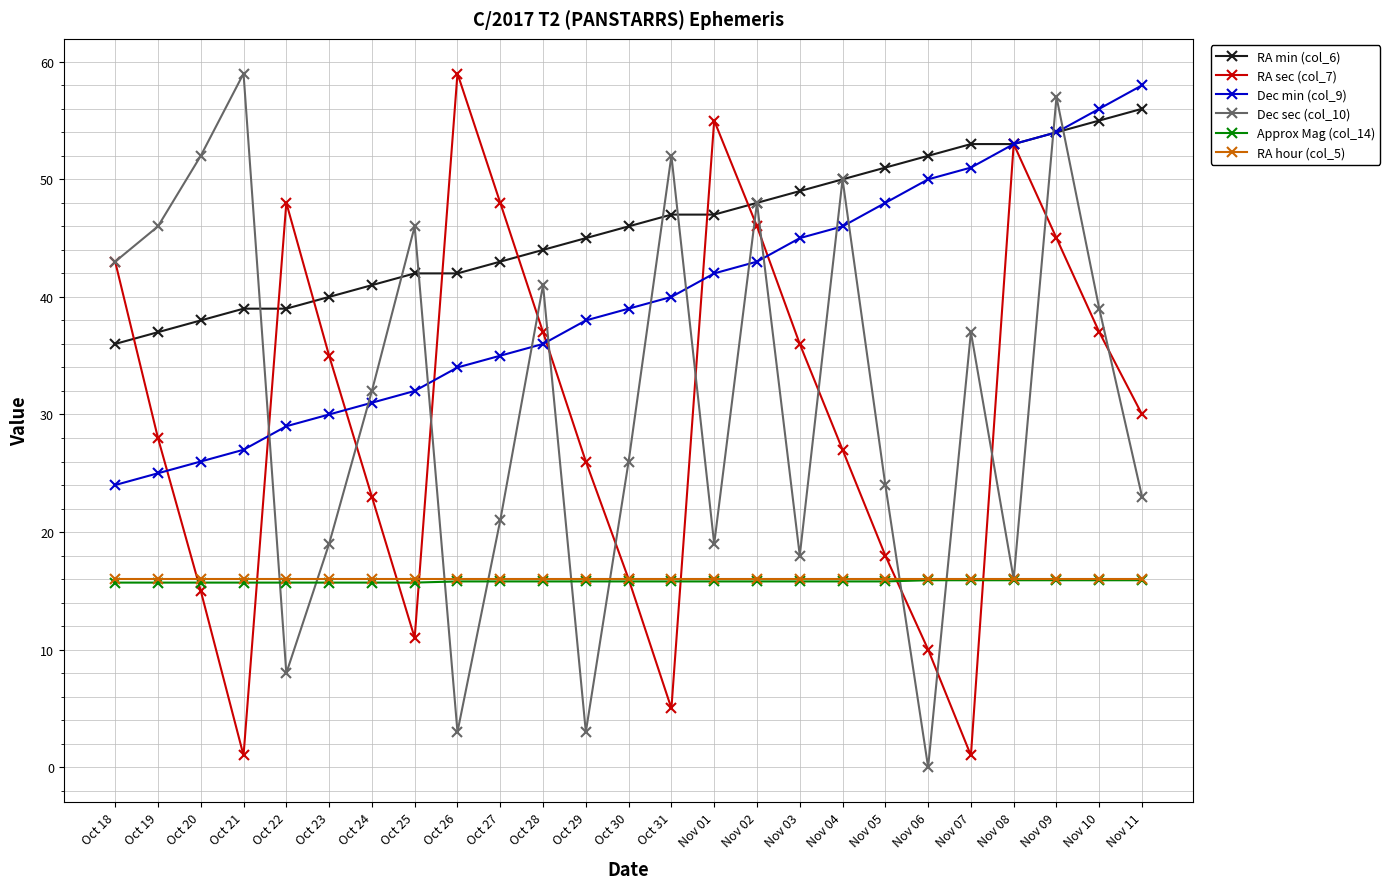

The RA min (col_6) series shows 54.7 at Oct 22. True or false?

False